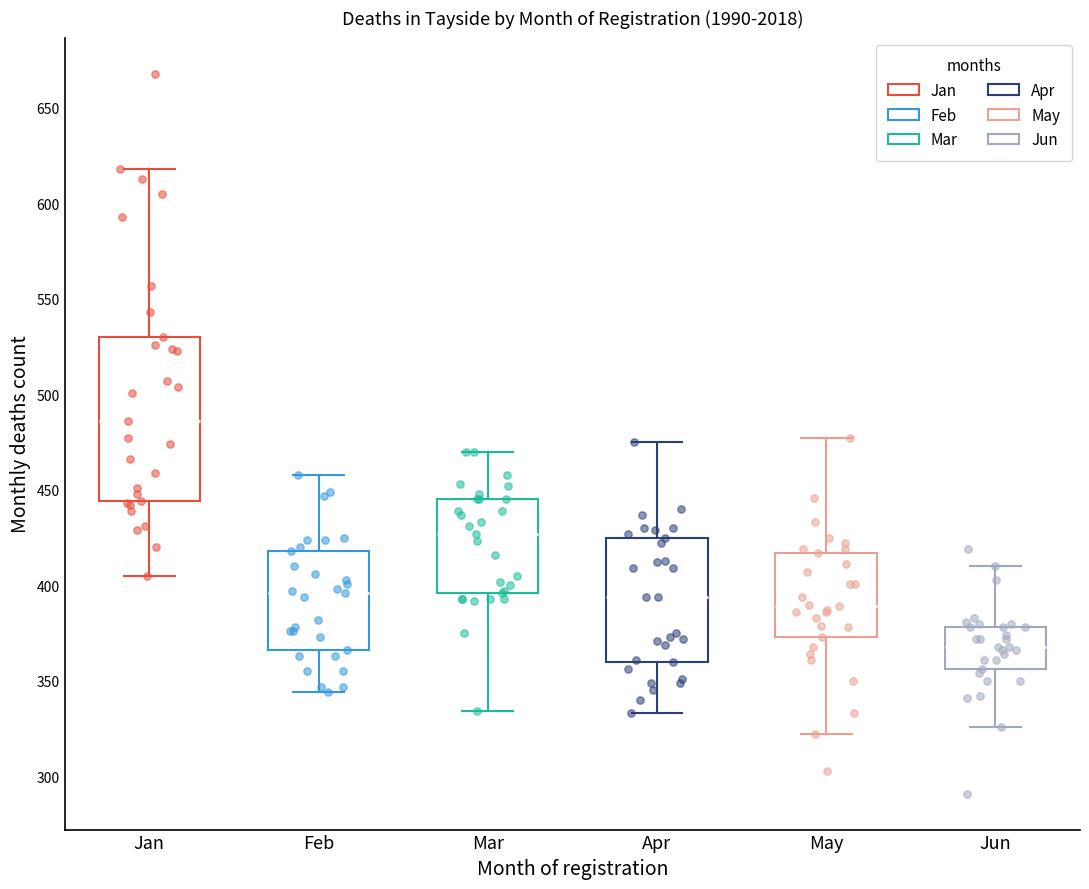

Reading left to right, read every box against the y-axis: the position of its median line, the range the box covers, and the ends of its whiskers. The values are not printed on the chart, so give them approximately, as read against the axis.

Jan: median 485, box 445 to 530, whiskers 405 to 620
Feb: median 395, box 365 to 420, whiskers 345 to 460
Mar: median 425, box 395 to 445, whiskers 335 to 470
Apr: median 395, box 360 to 425, whiskers 335 to 475
May: median 390, box 375 to 415, whiskers 320 to 475
Jun: median 370, box 355 to 380, whiskers 325 to 410